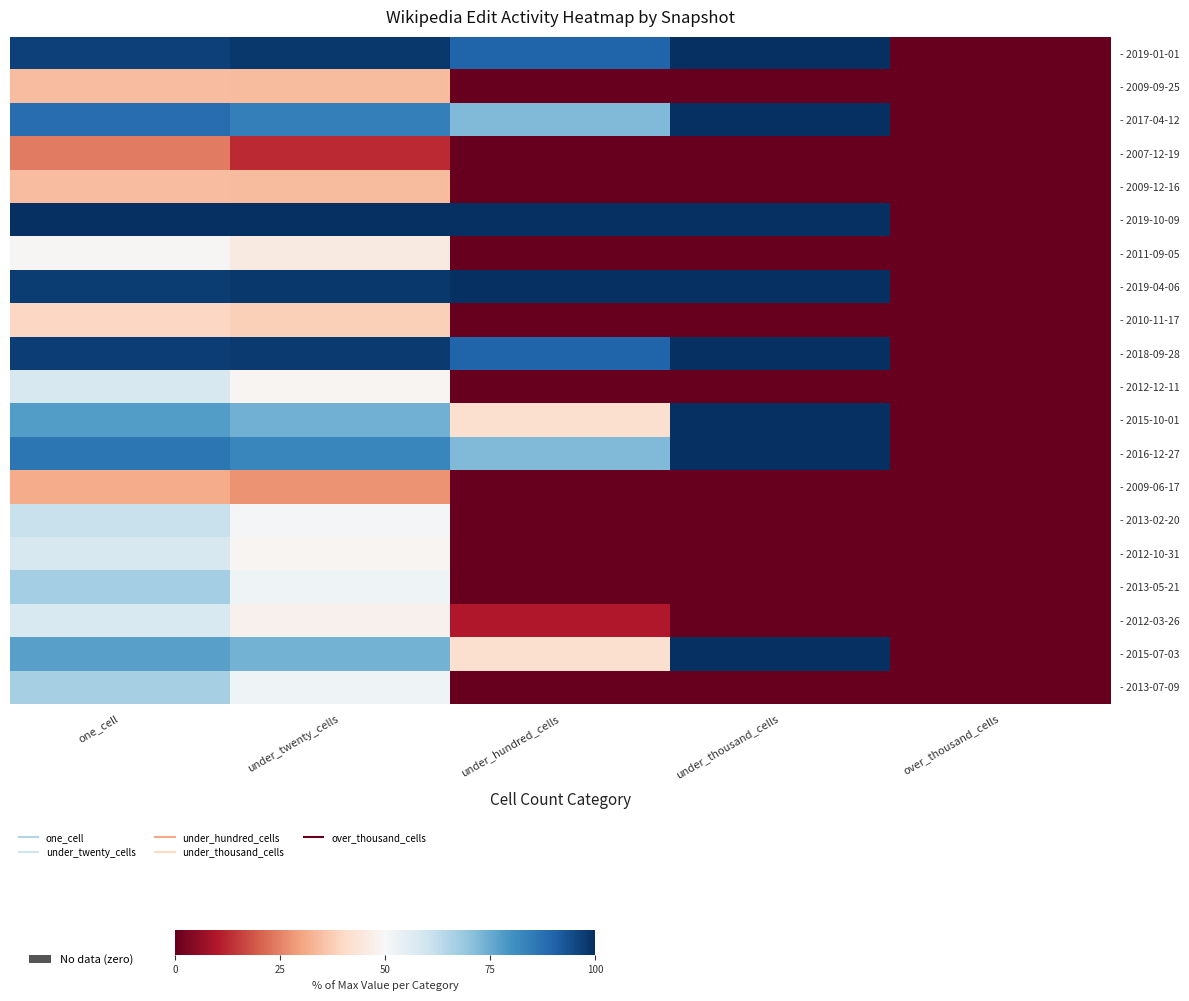

What is the total value across all series at under_thousand_cells?

800.0